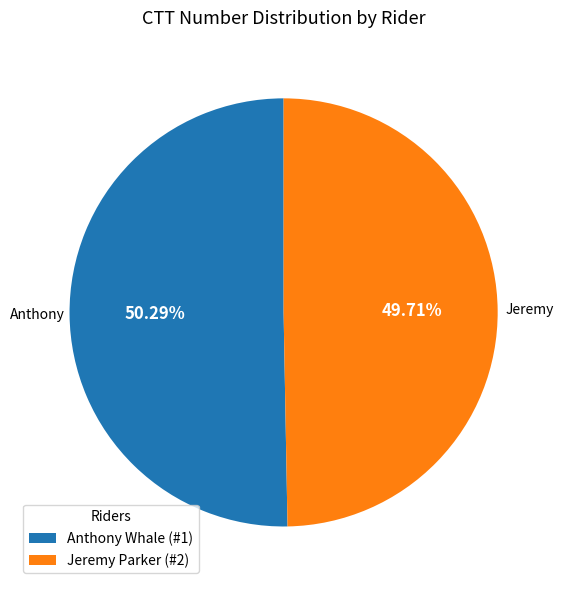

What is the ratio of the value at Anthony Whale (#1) to the value at Jeremy Parker (#2)?

1.0